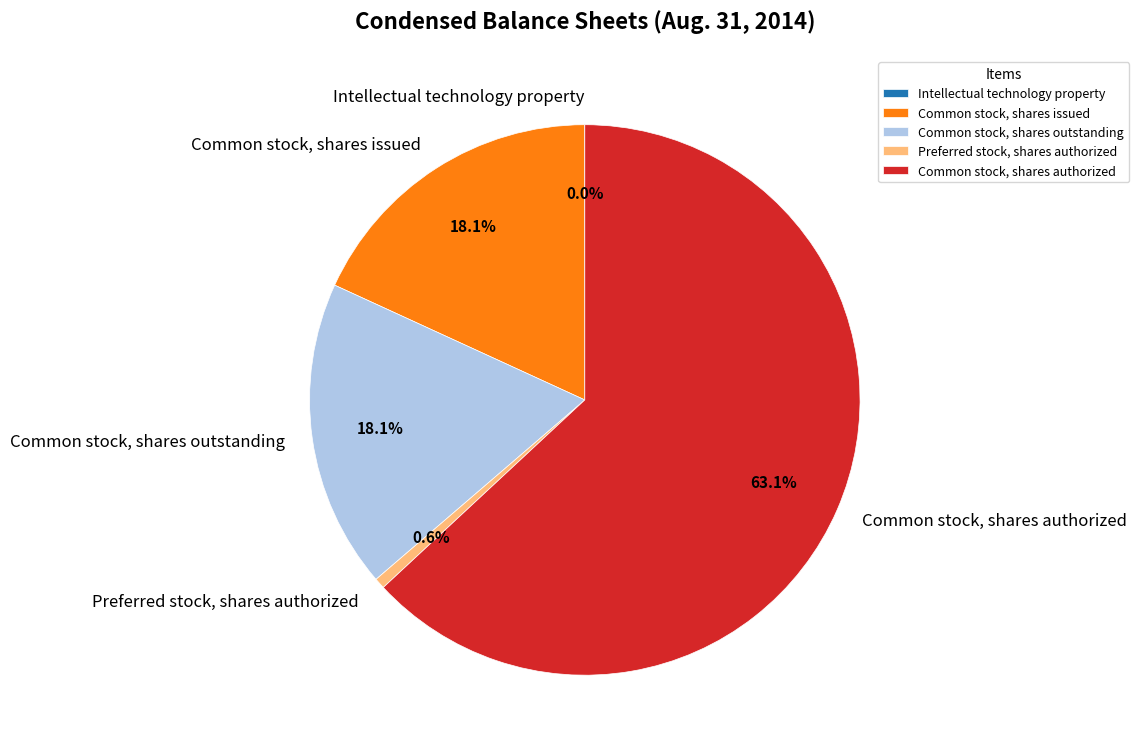

What is the largest slice in the pie chart?

Common stock, shares authorized